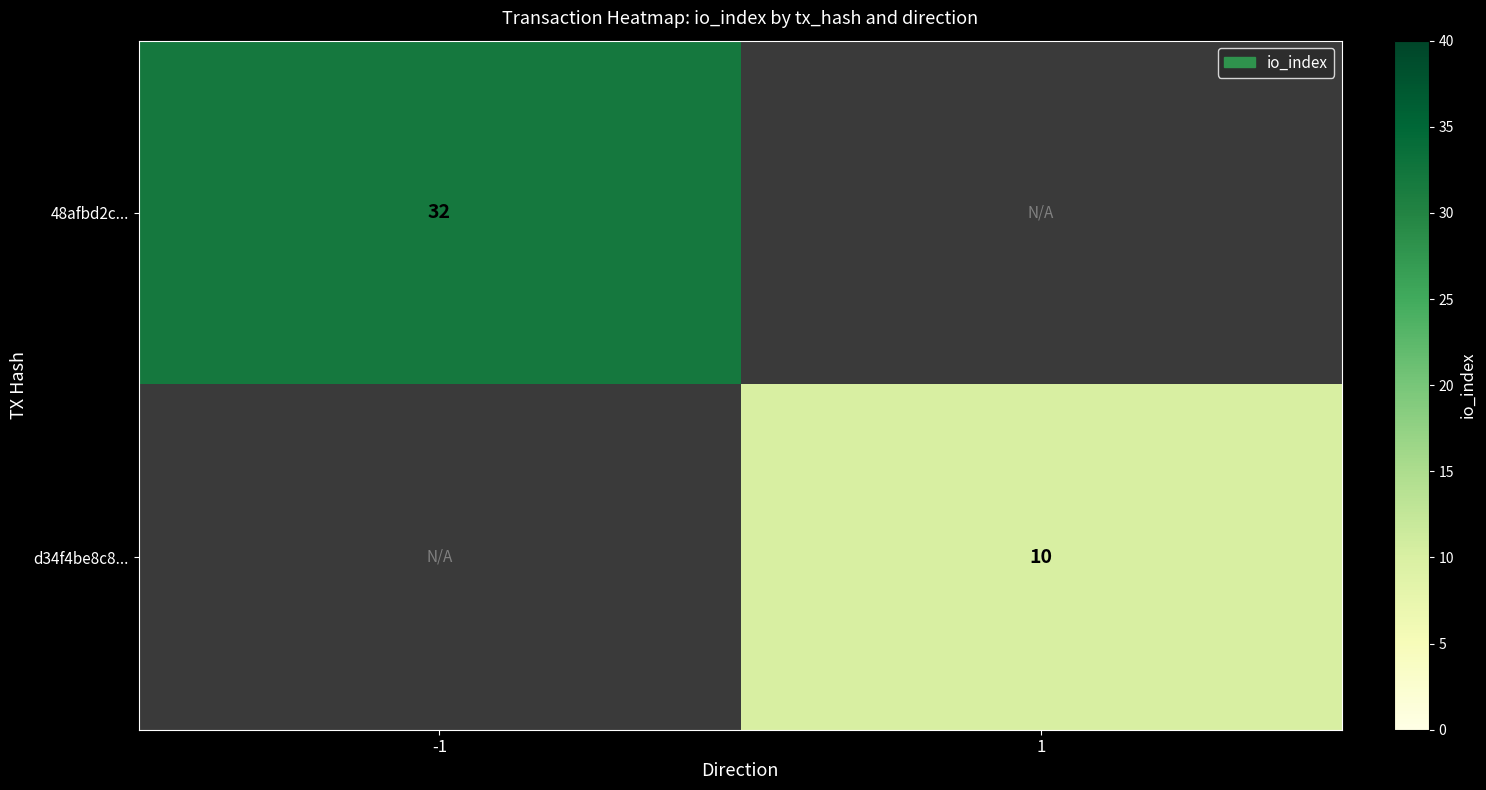

True or false: 48afbd2c... has a value of 48 at -1.

False